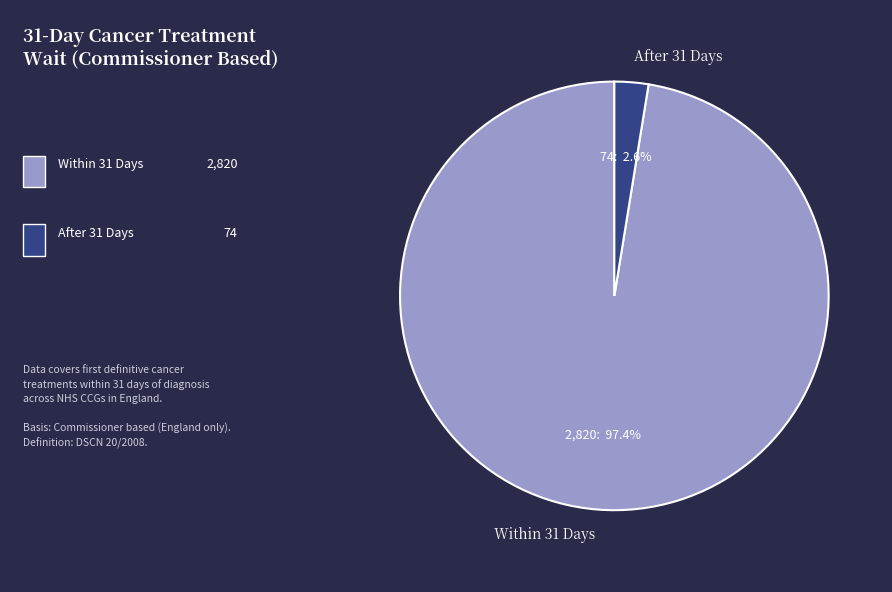

Which category accounts for the majority?

Within 31 Days